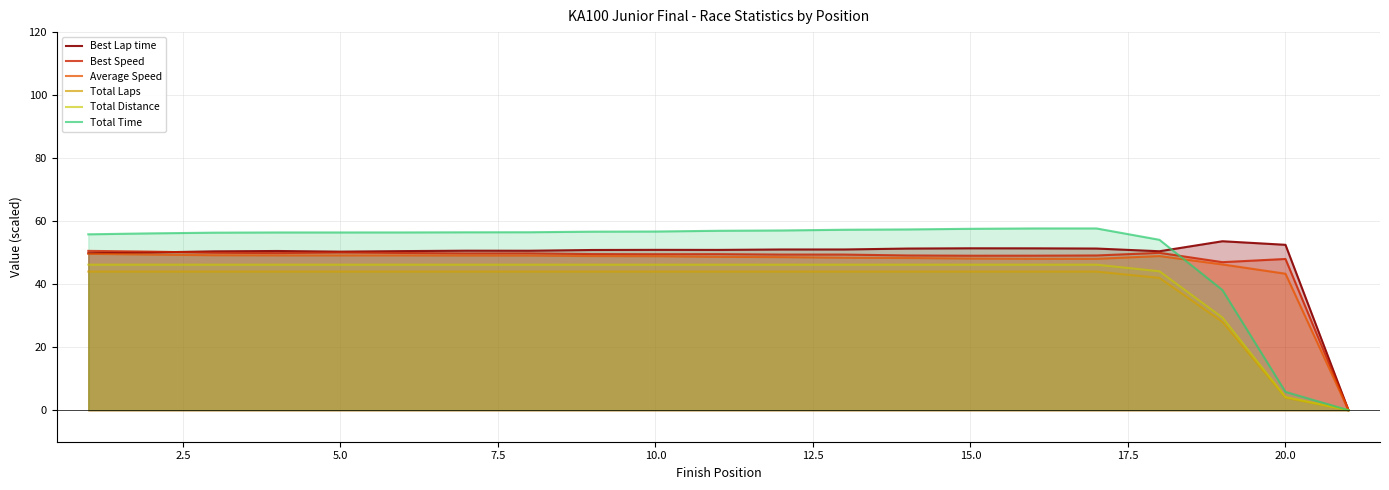

Does the chart display data point markers on the line(s)?

No